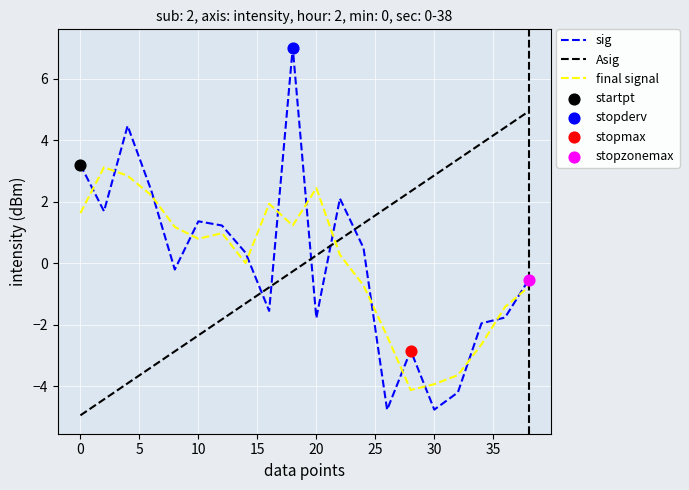

At how many categories does at least one series exceed 3?

8